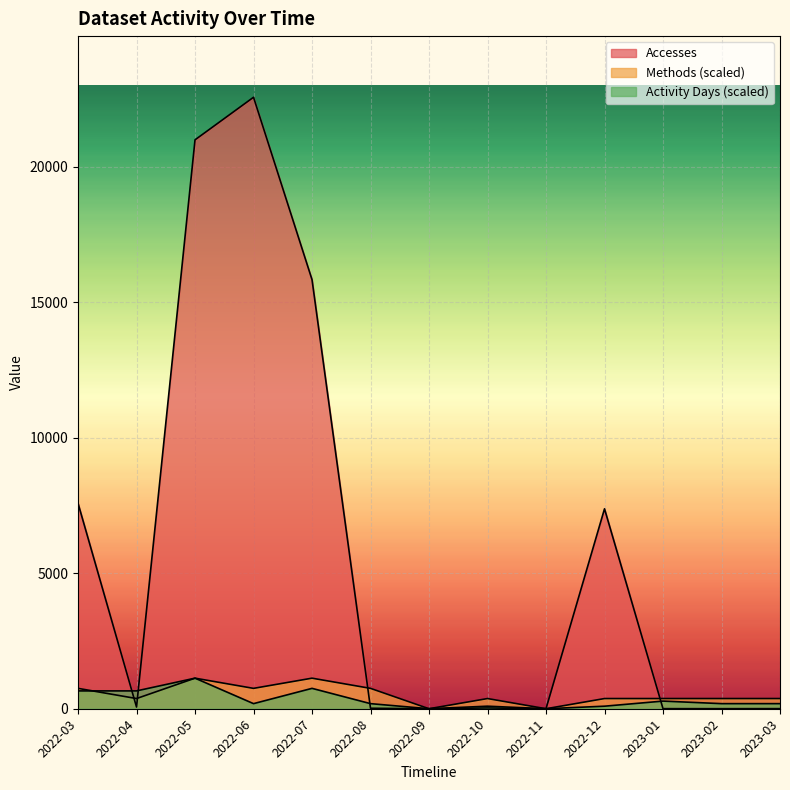

Rank the categories by Activity Days value from lowest to highest.

2022-09, 2022-11, 2022-10, 2022-12, 2022-06, 2022-08, 2023-02, 2023-03, 2023-01, 2022-03, 2022-04, 2022-07, 2022-05